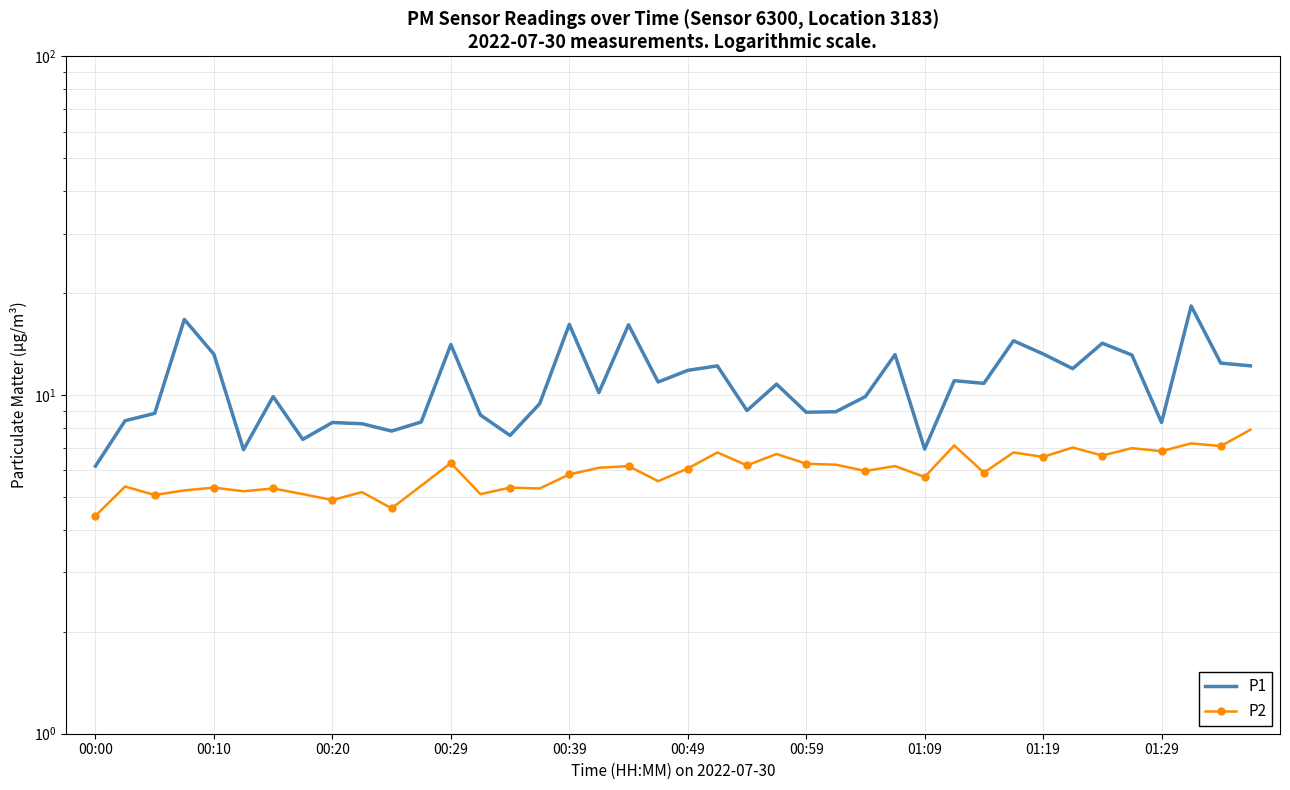

In P2, how many points are lower than both neighbors (excluding endpoints)?

15